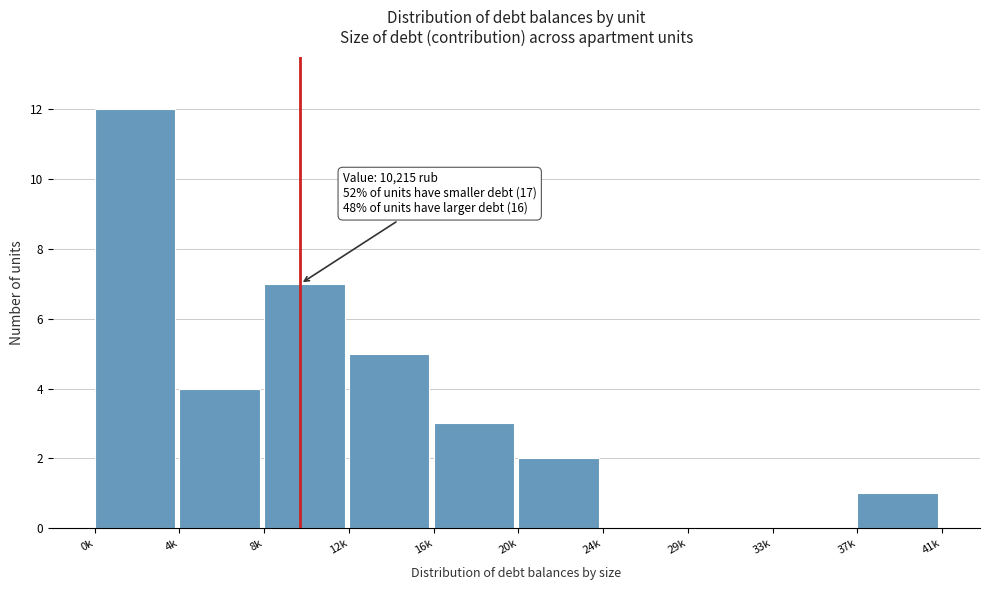

Reading left to right, extract all data points from this chart.

0k=12	4k=4	8k=7	12k=5	16k=3	20k=2	24k=0	29k=0	33k=0	37k=1